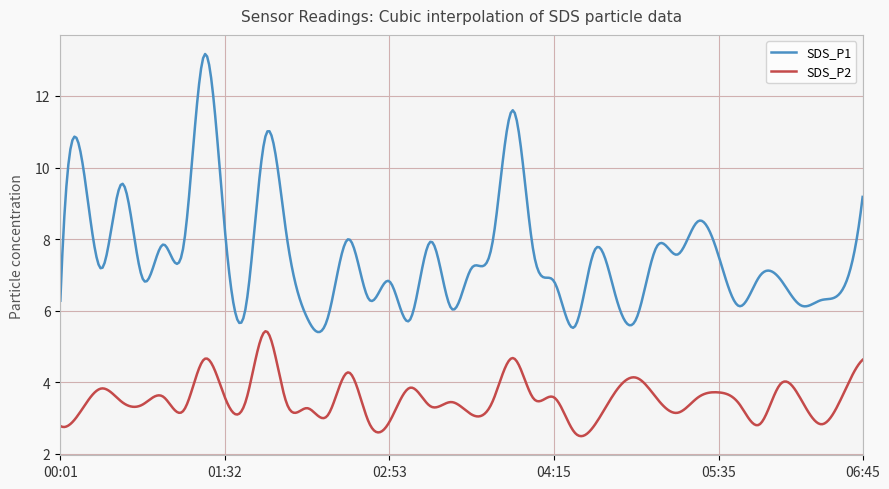

Which series has the largest total across all categories?

SDS_P1